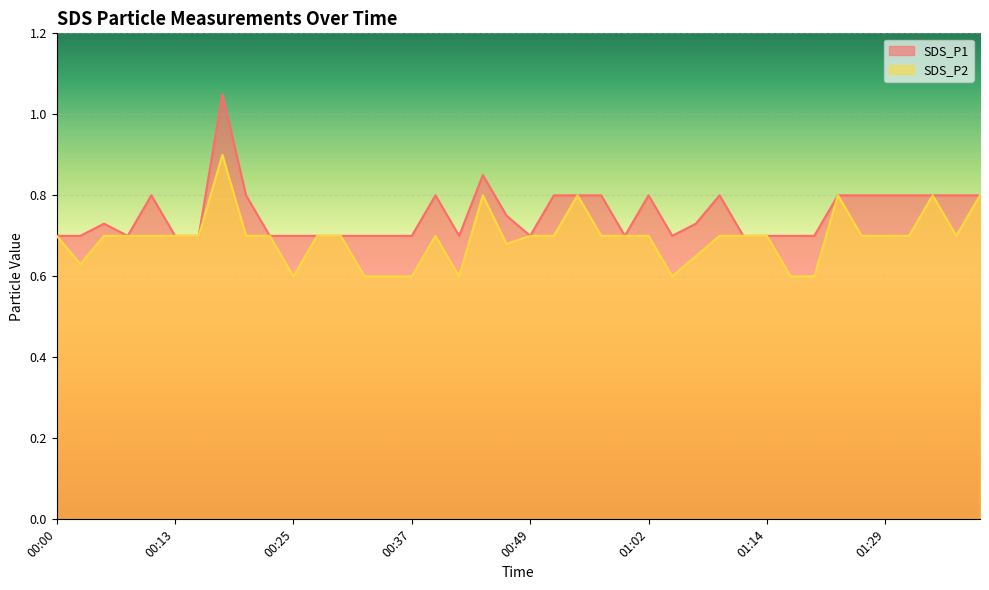

Which label corresponds to the smallest value in the chart?

00:25